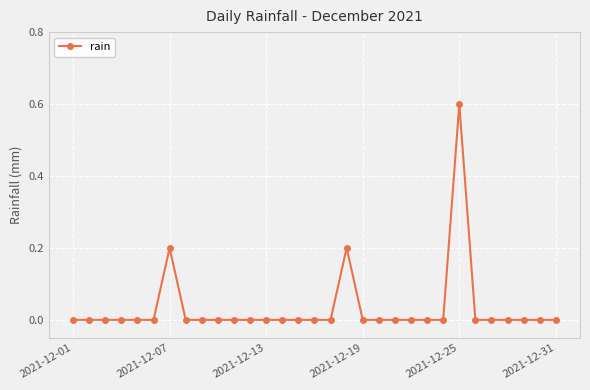

Reading left to right, transcribe all the data shown in this chart.

0.0	0.0	0.0	0.0	0.0	0.0	0.2	0.0	0.0	0.0	0.0	0.0	0.0	0.0	0.0	0.0	0.0	0.2	0.0	0.0	0.0	0.0	0.0	0.0	0.6	0.0	0.0	0.0	0.0	0.0	0.0